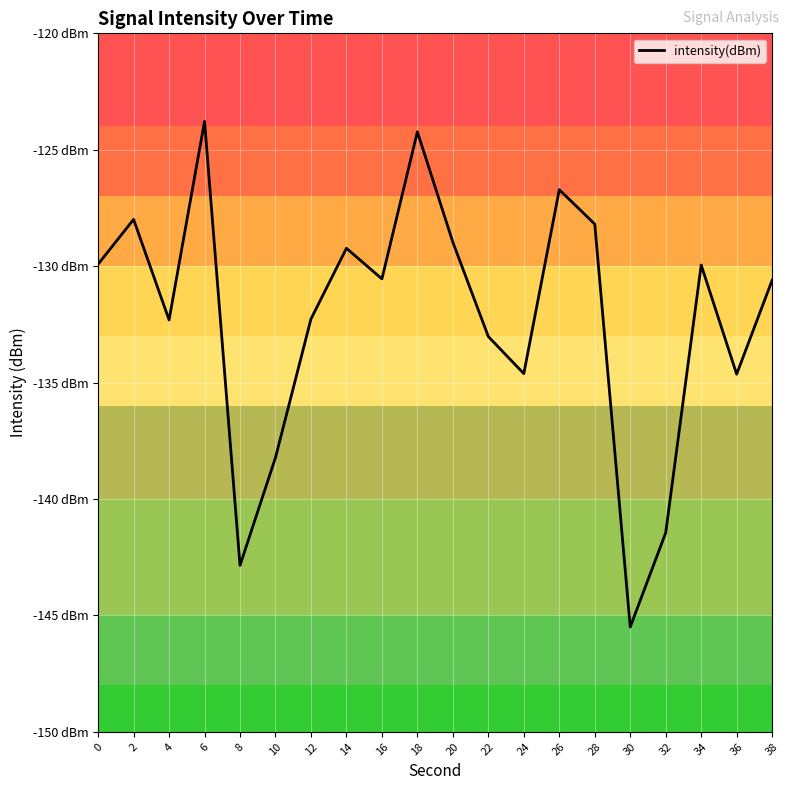

What is the difference between the maximum and second lowest values?

19.1